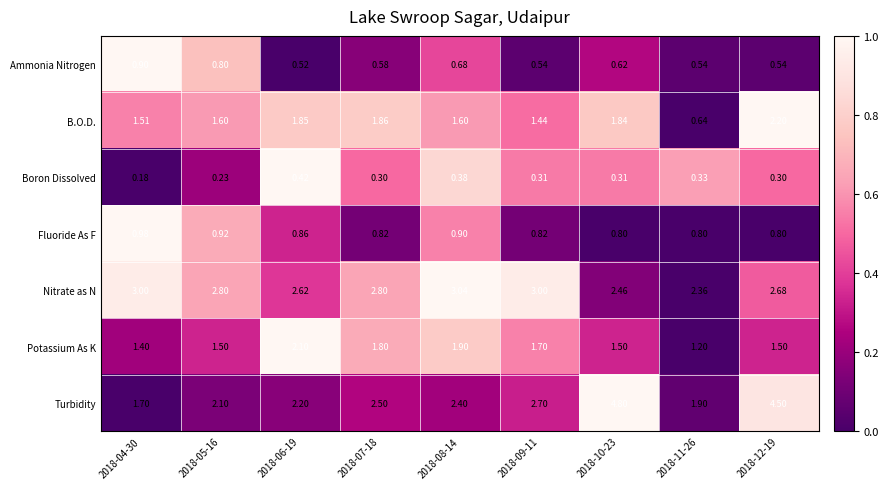

At how many categories does at least one series exceed 0?

9